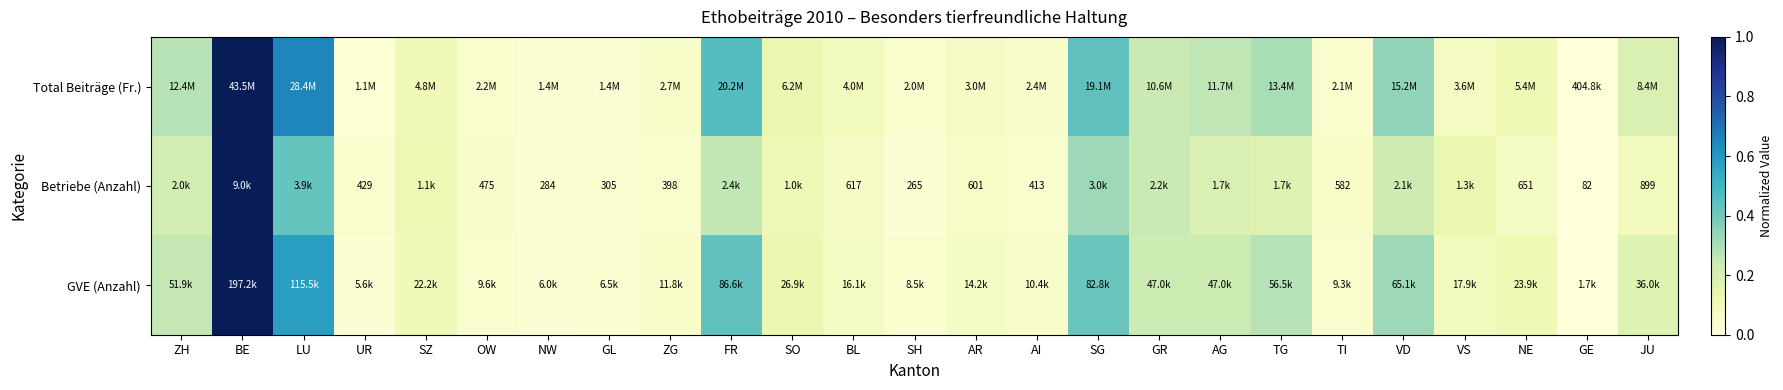

The value of GVE (Anzahl) at OW is 0.1. True or false?

False